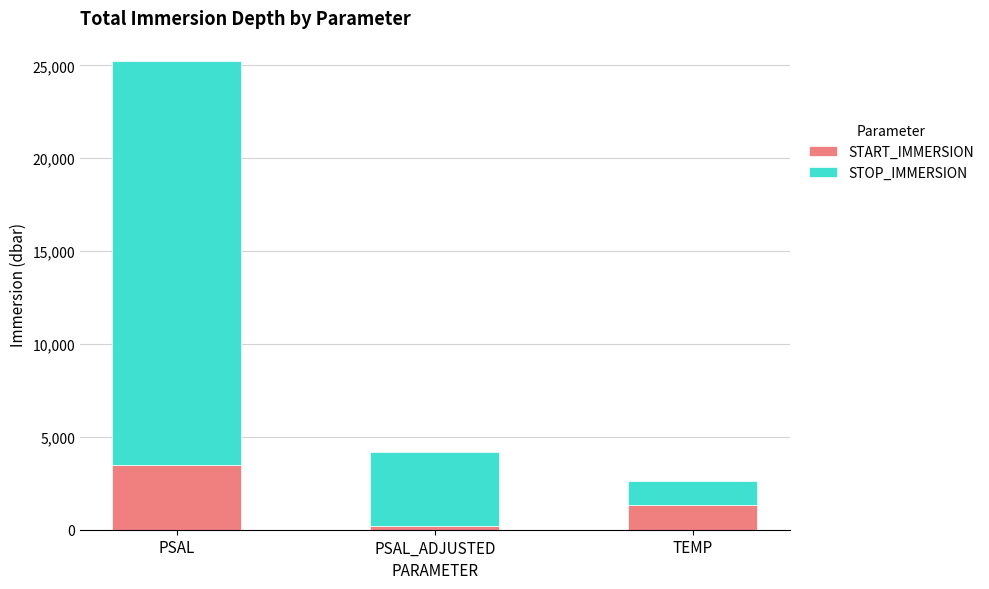

At which category is the sum across all series the highest?

PSAL